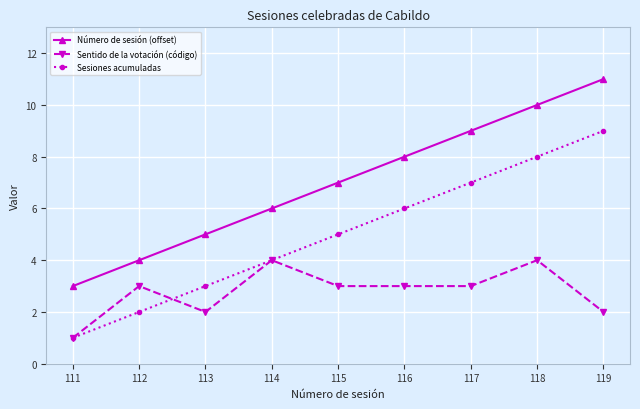

True or false: Número de sesión (offset) and Sesiones acumuladas intersect in this chart.

False